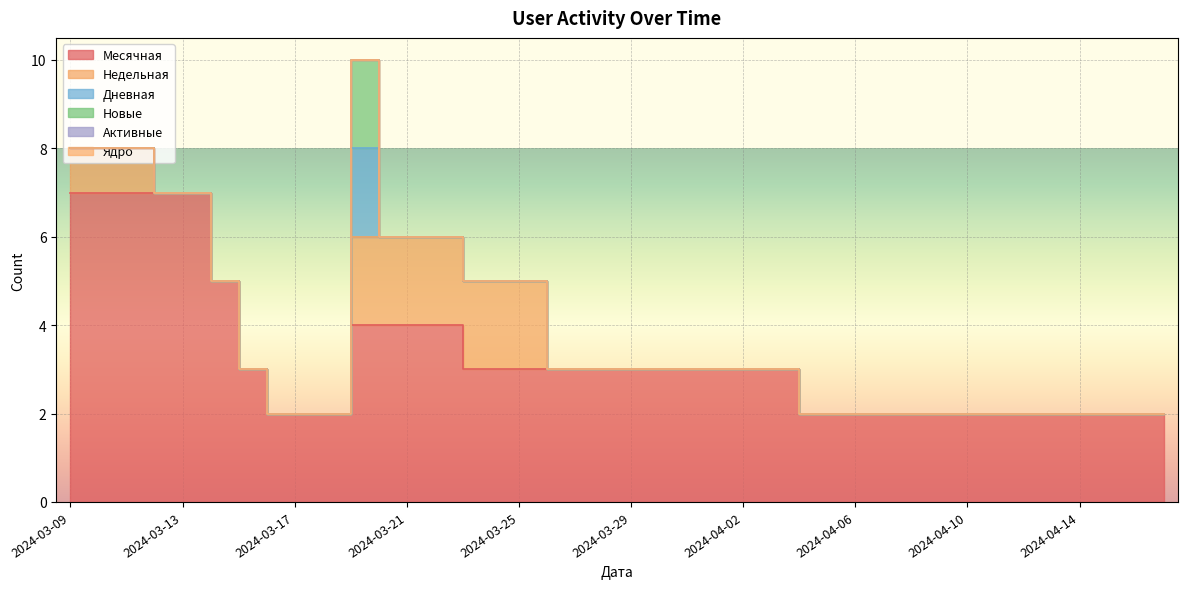

Is the value of Ядро at 2024-03-22 greater than the value of Дневная at 2024-04-16?

No